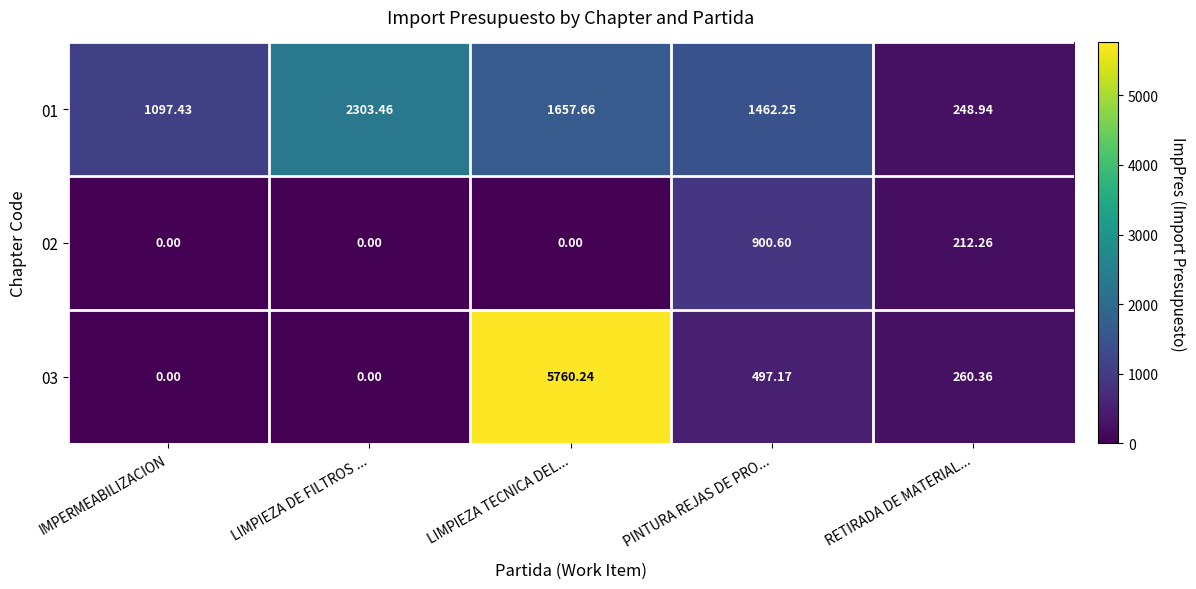

Which category has the highest value across all series?

LIMPIEZA TECNICA DEL...